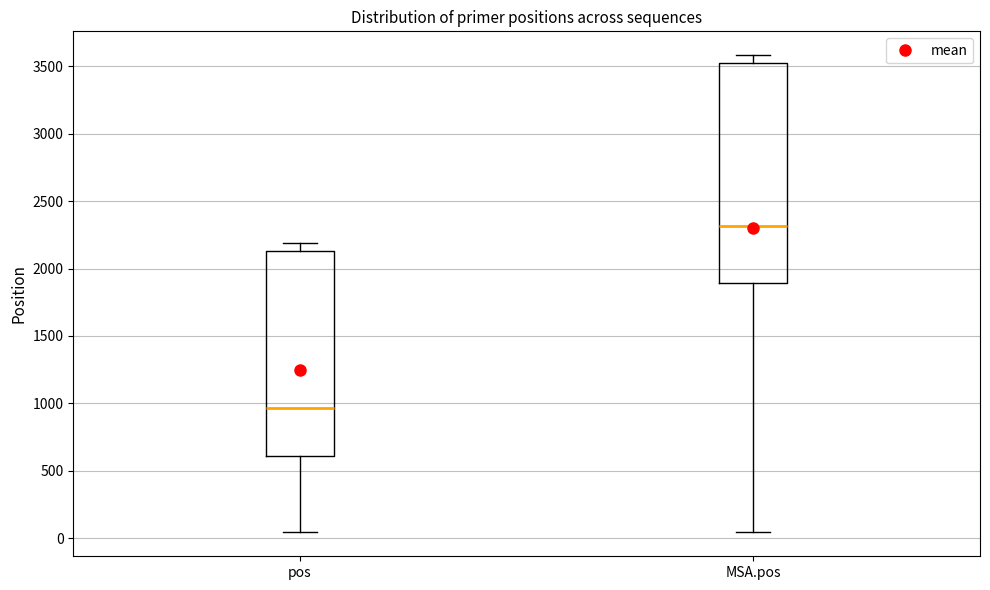

Which box's median line is the highest?

MSA.pos